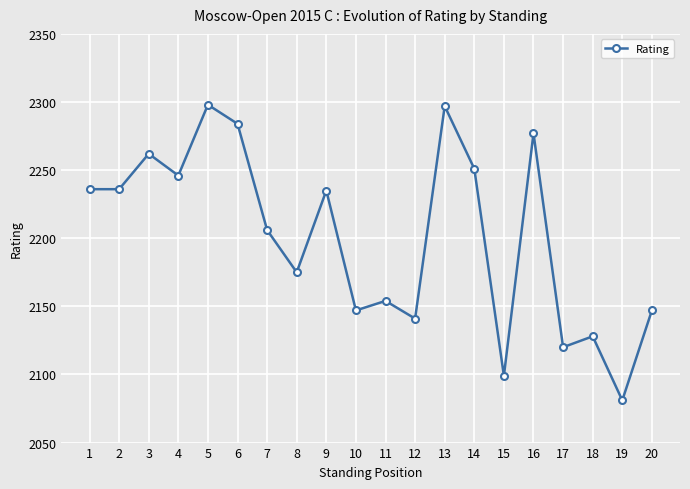

Which category has the lowest value across all series?

19